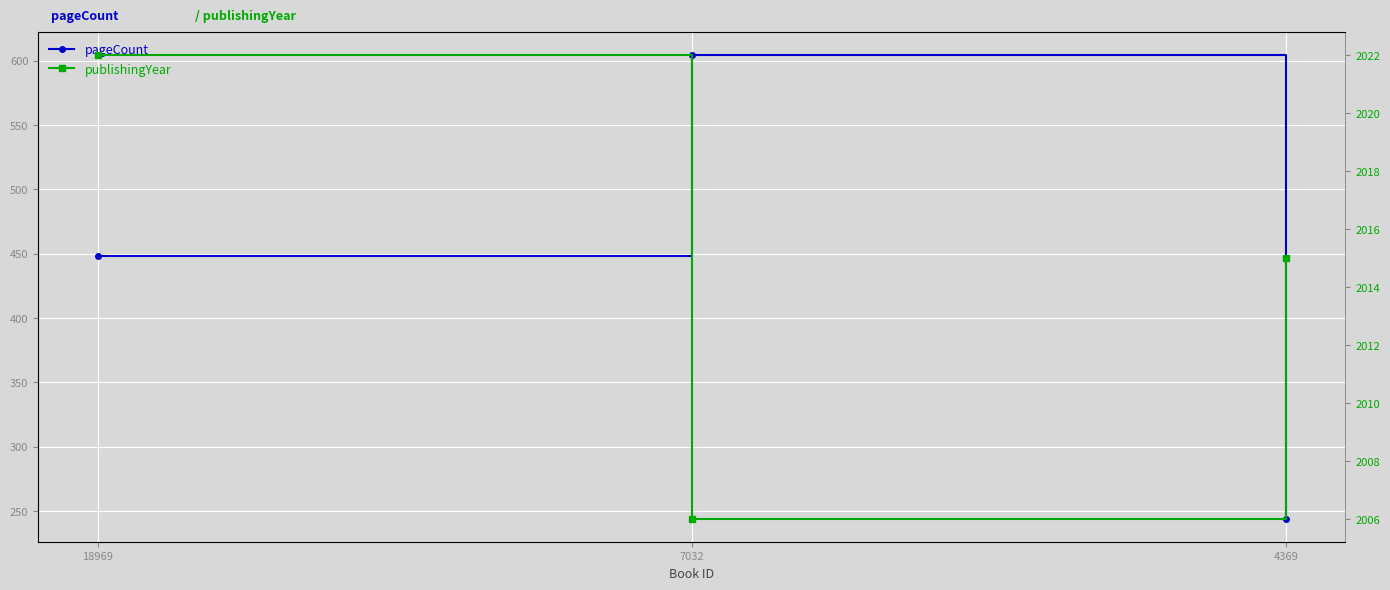

Which series has the largest total across all categories?

publishingYear